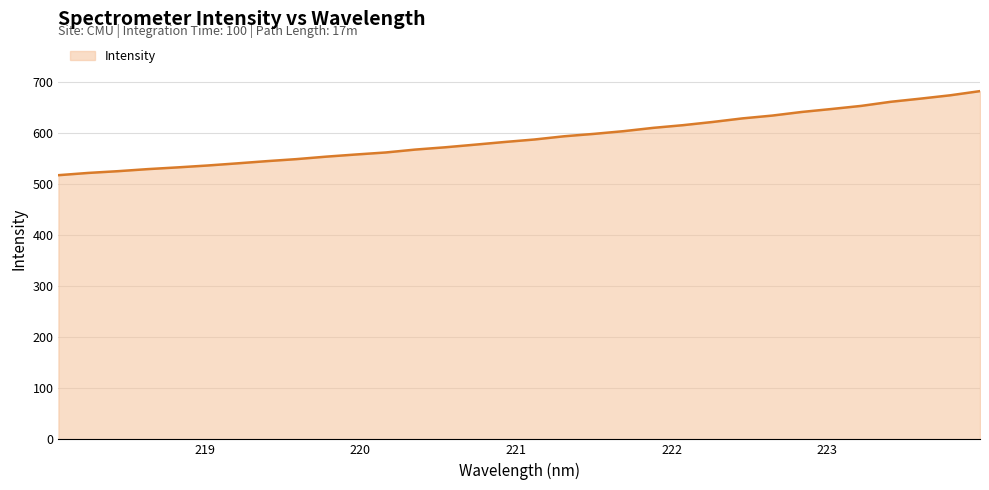

What is the maximum value shown in the chart?

683.0